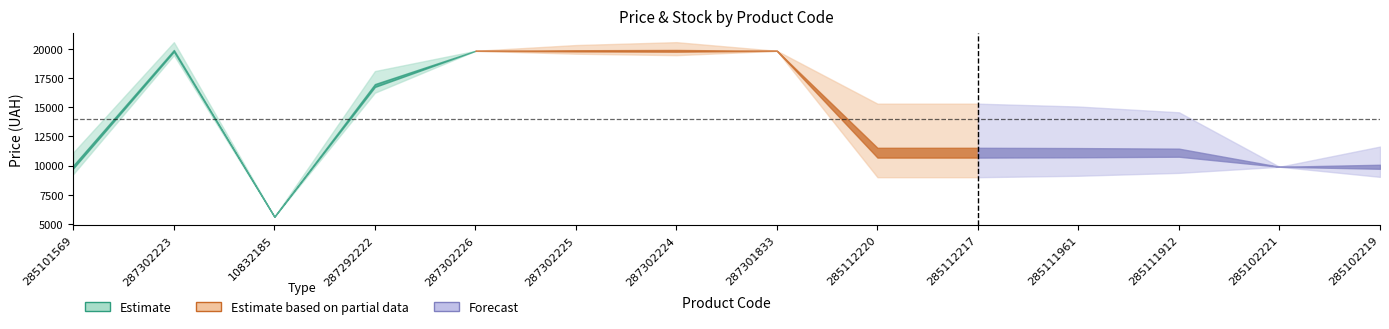

The Ціна series shows 5110.7 at 285111912. True or false?

False